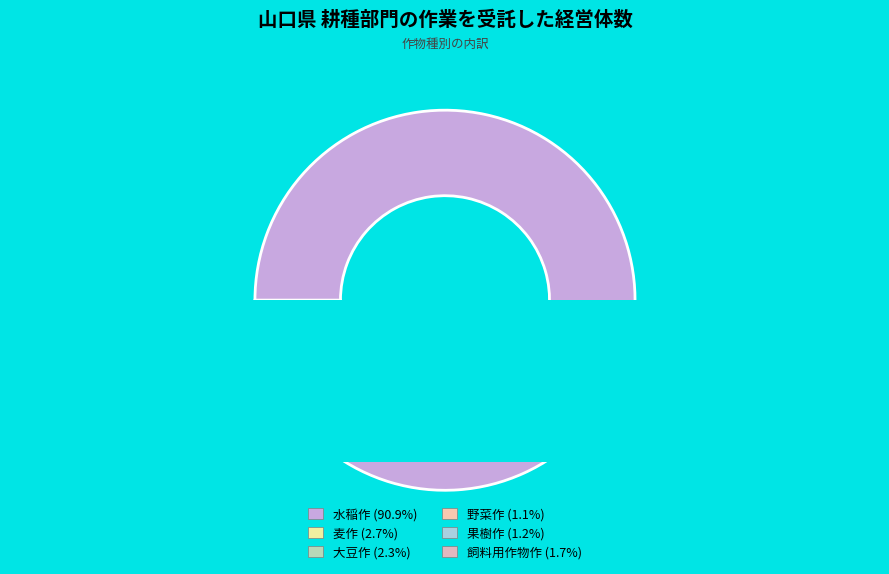

Combined, what portion of the pie is 水稲作 and 大豆作?

93.2%